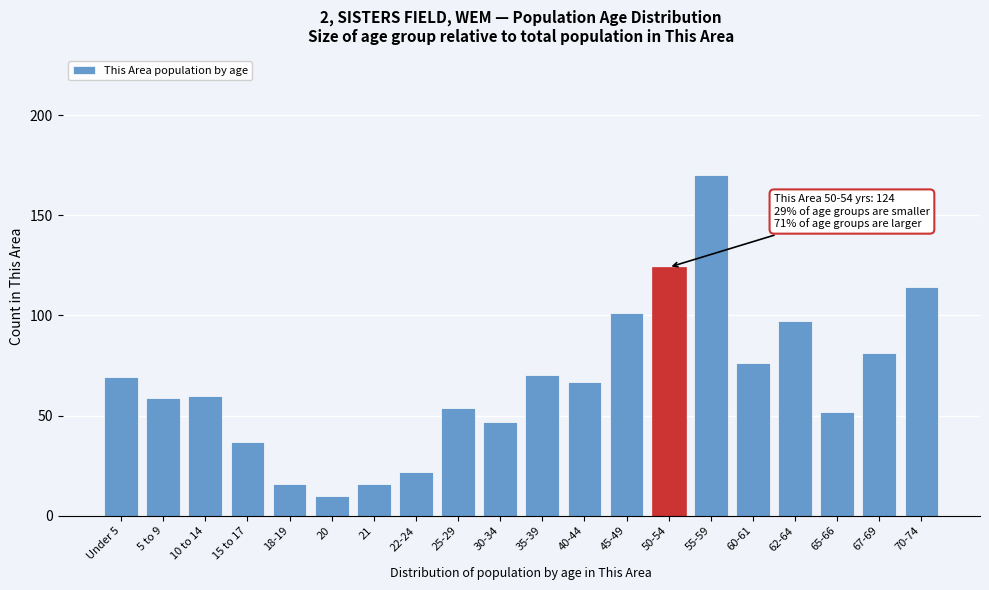

Reading left to right, extract all data points from this chart.

69	59	60	37	16	10	16	22	54	47	70	67	101	124	170	76	97	52	81	114